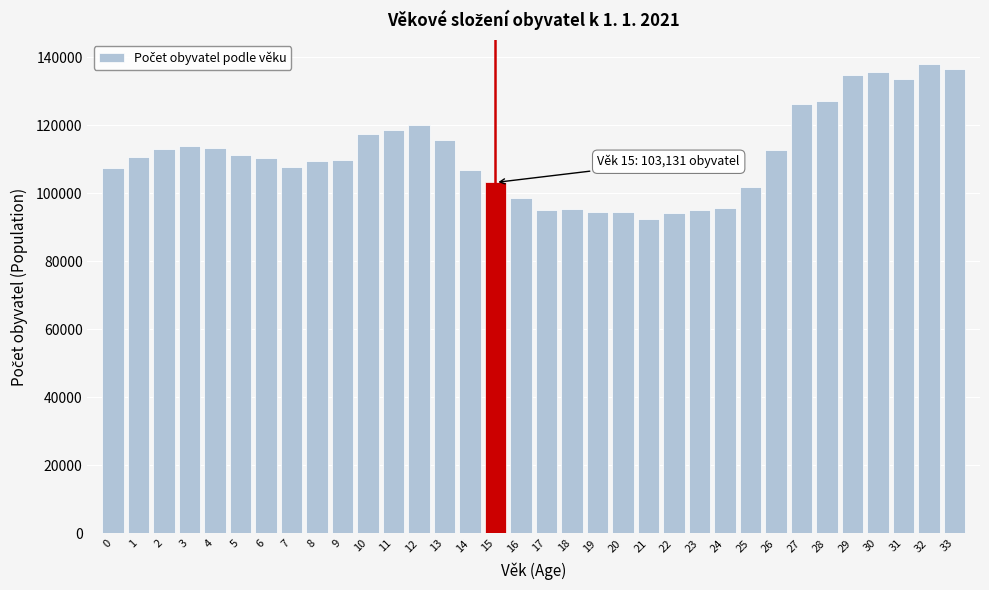

What is the difference between the values at 23 and 6?

15301